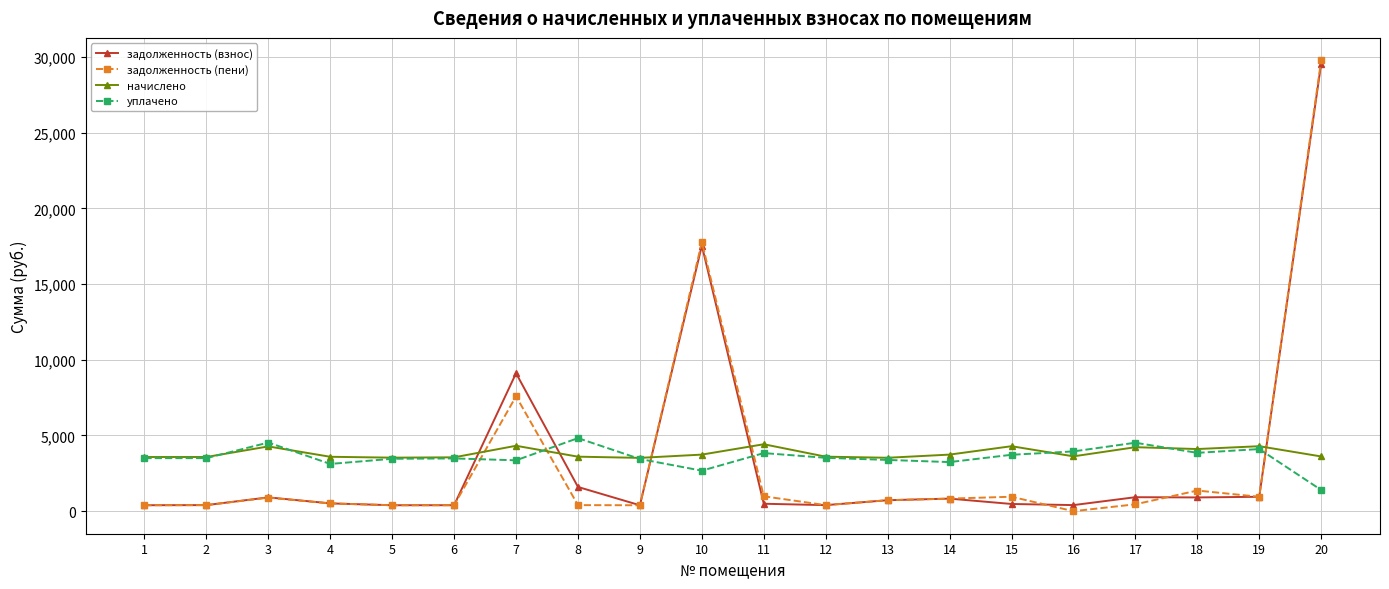

True or false: уплачено and задолженность (пени) cross at least once.

True